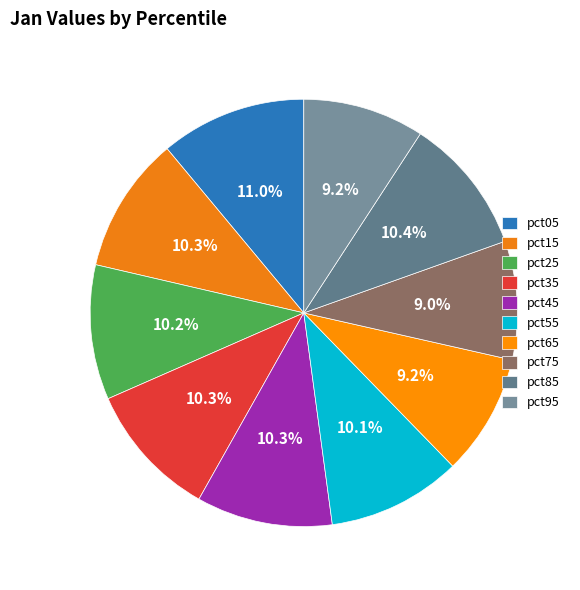

To the nearest percent, what is the average slice percentage?

10%